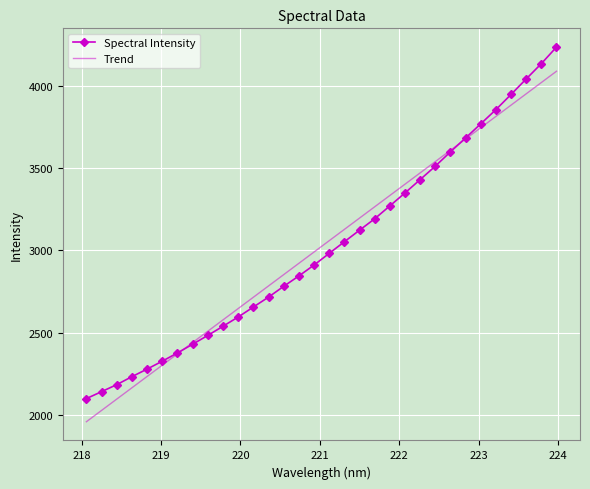

Count the number of categories in the chart.

32